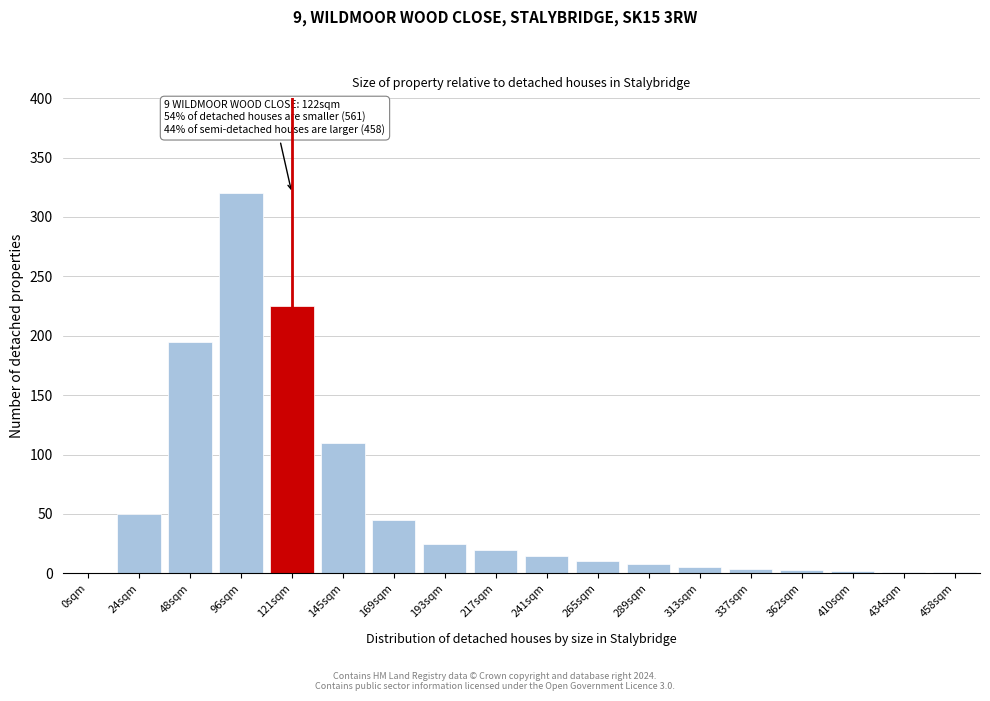

At which label is the value closest to 160?

48sqm